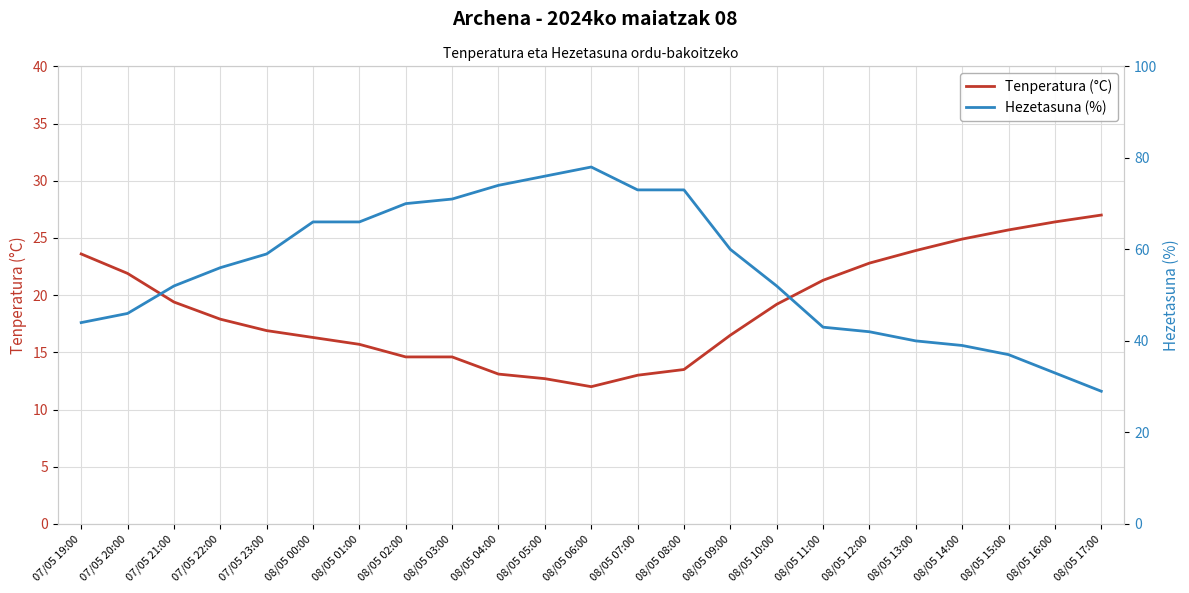

What is the difference between the maximum and second lowest values in the Tenperatura (°C) series?

14.3